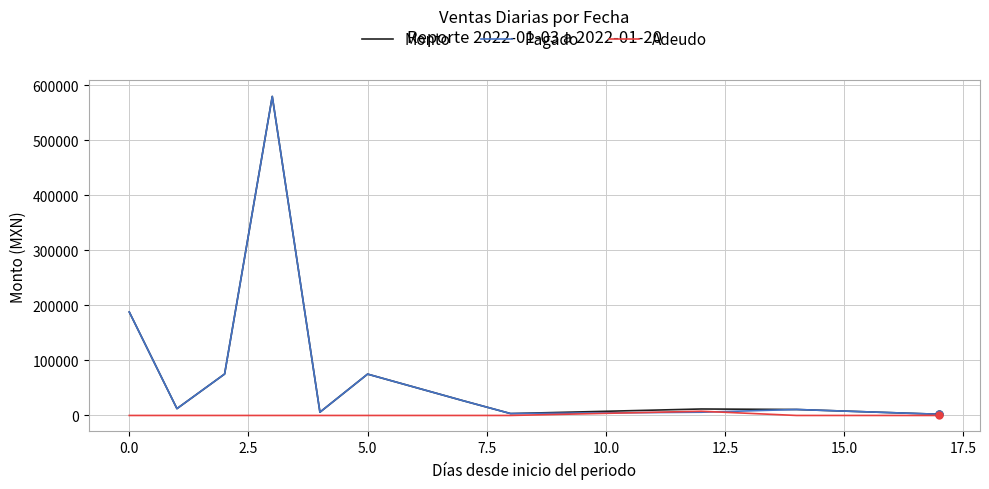

What is the maximum value shown in the chart?

580066.0